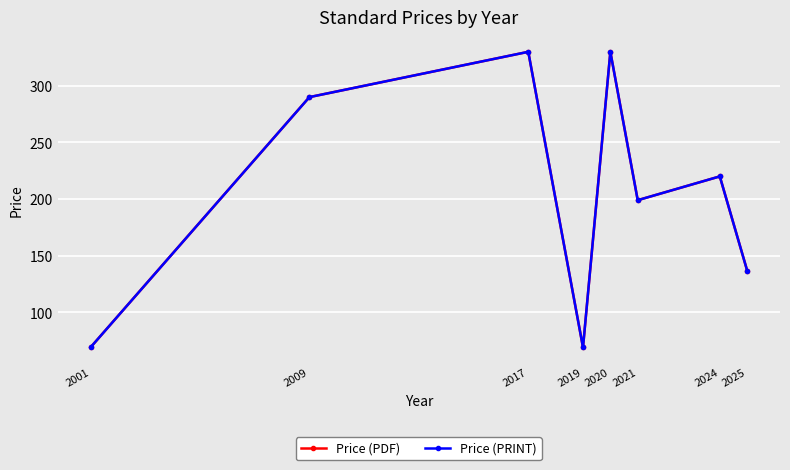

What is the value of the Price (PRINT) point at the 6th from the left?

199.0